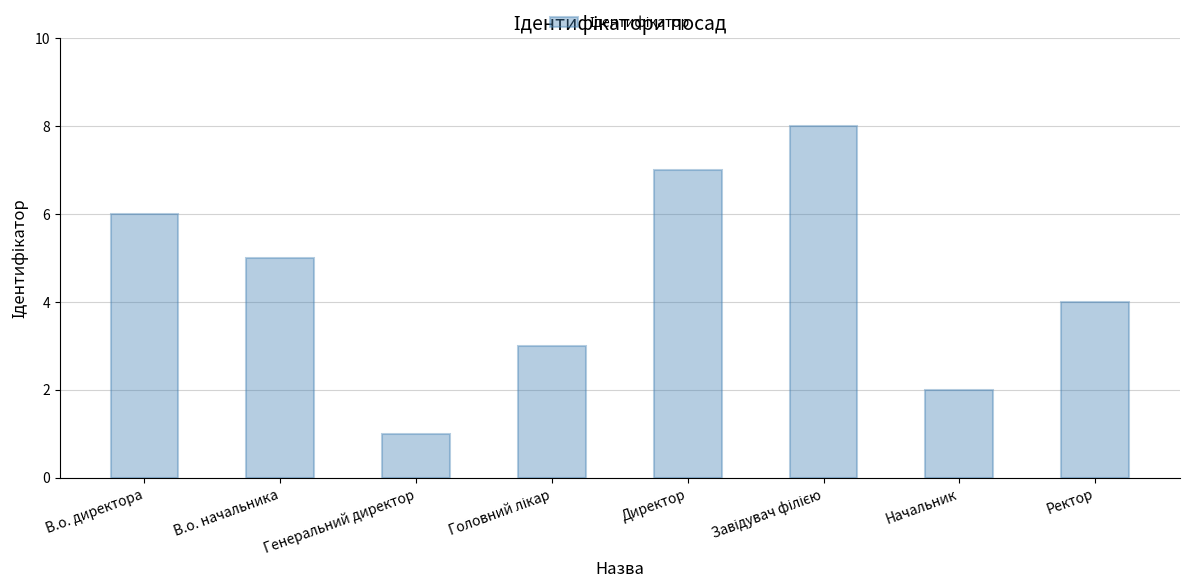

What is the value of the 5th bar from the left?

7